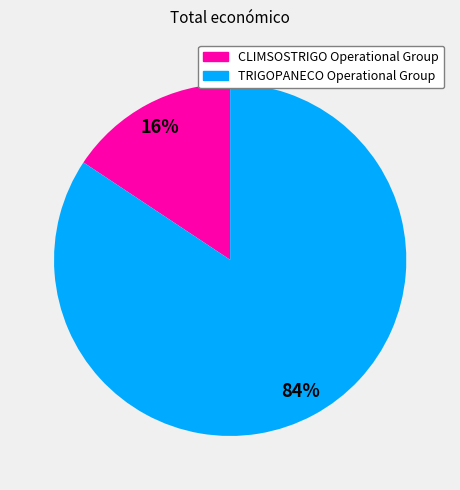

To the nearest percent, what is the combined percentage of CLIMSOSTRIGO Operational Group and TRIGOPANECO Operational Group?

100%